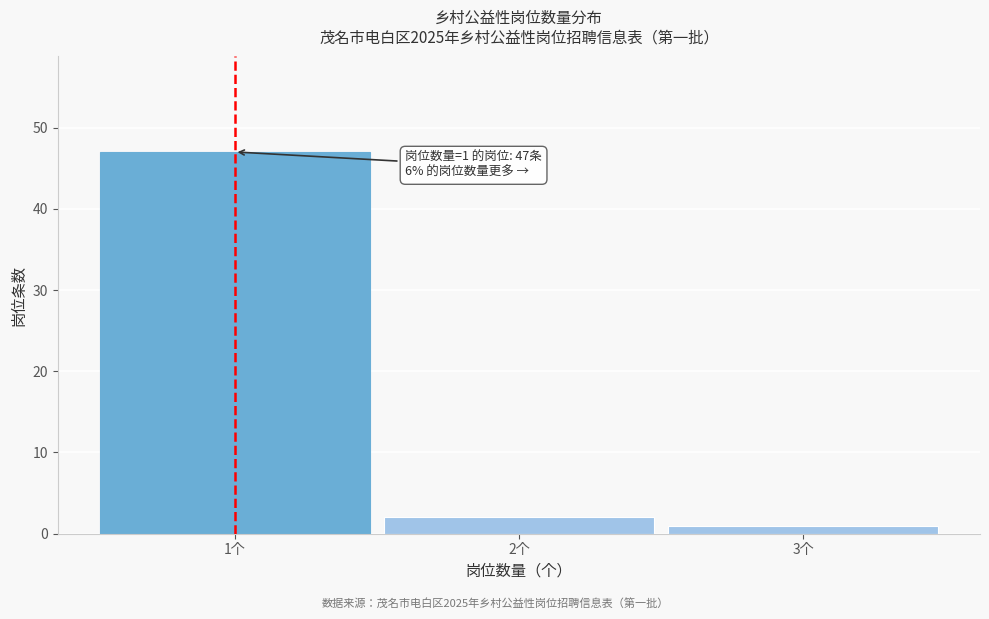

Reading left to right, transcribe all the data shown in this chart.

47	2	1